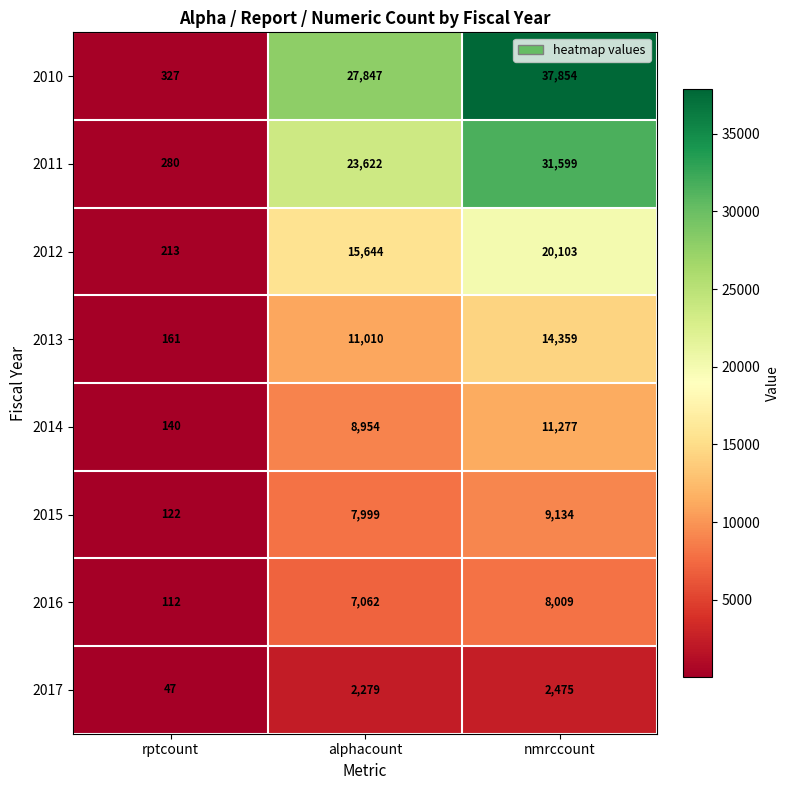

The value of 2017 at rptcount is 47. True or false?

True